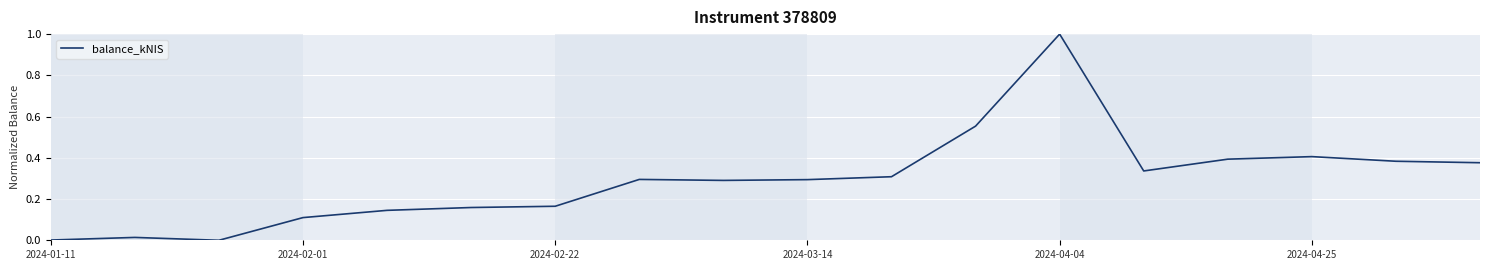

Does the chart display data point markers on the line(s)?

No